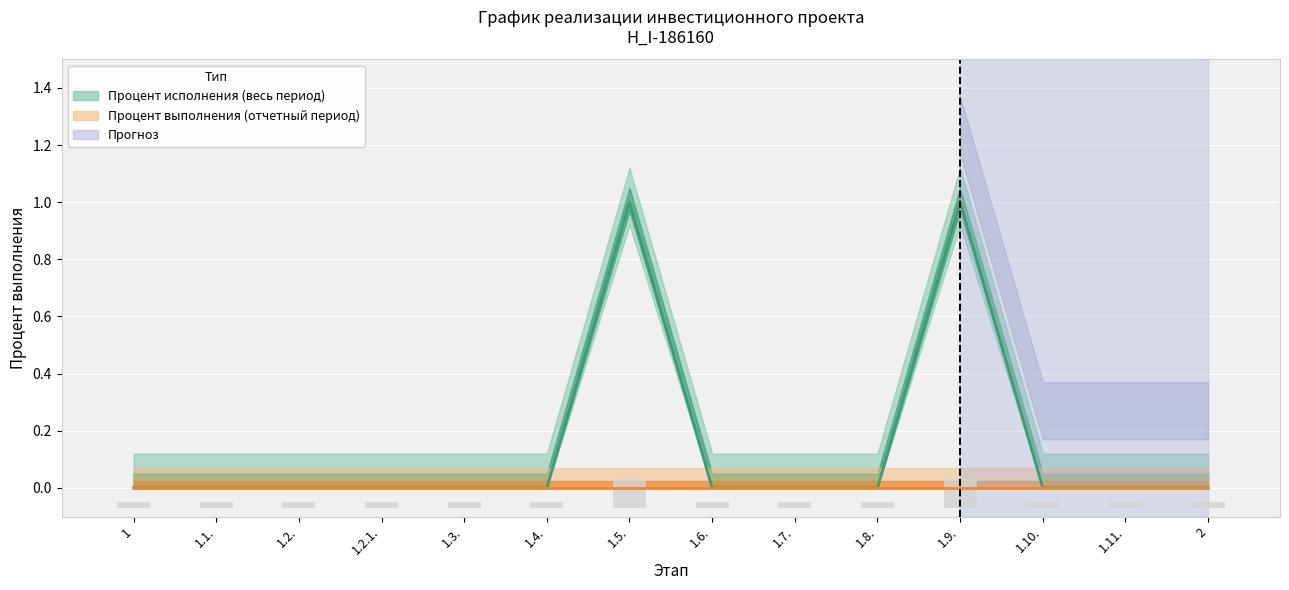

What position from the left is 1.1.?

2